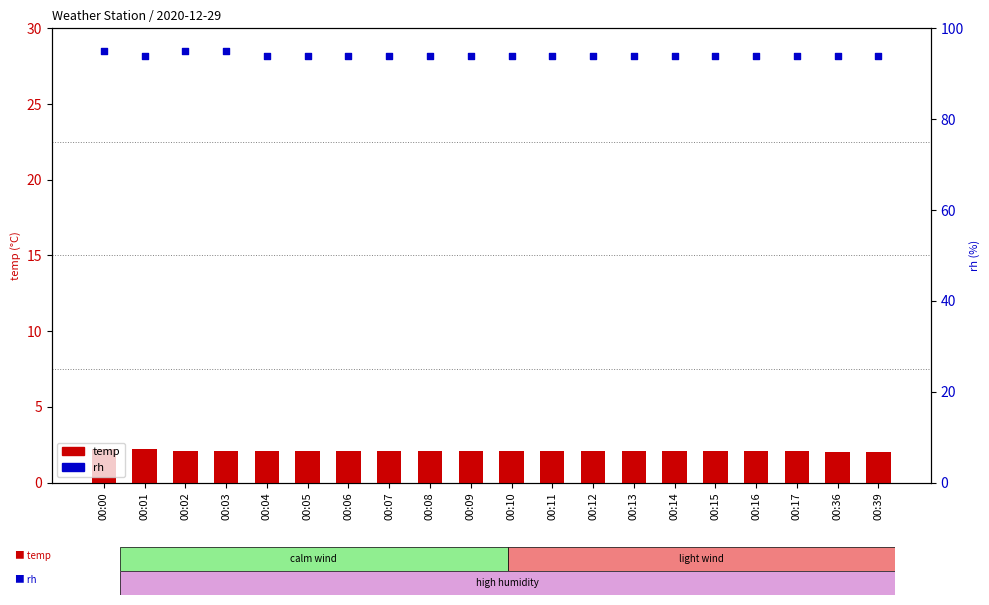

Is the value of temp at 00:02 greater than the value of rh at 00:13?

No